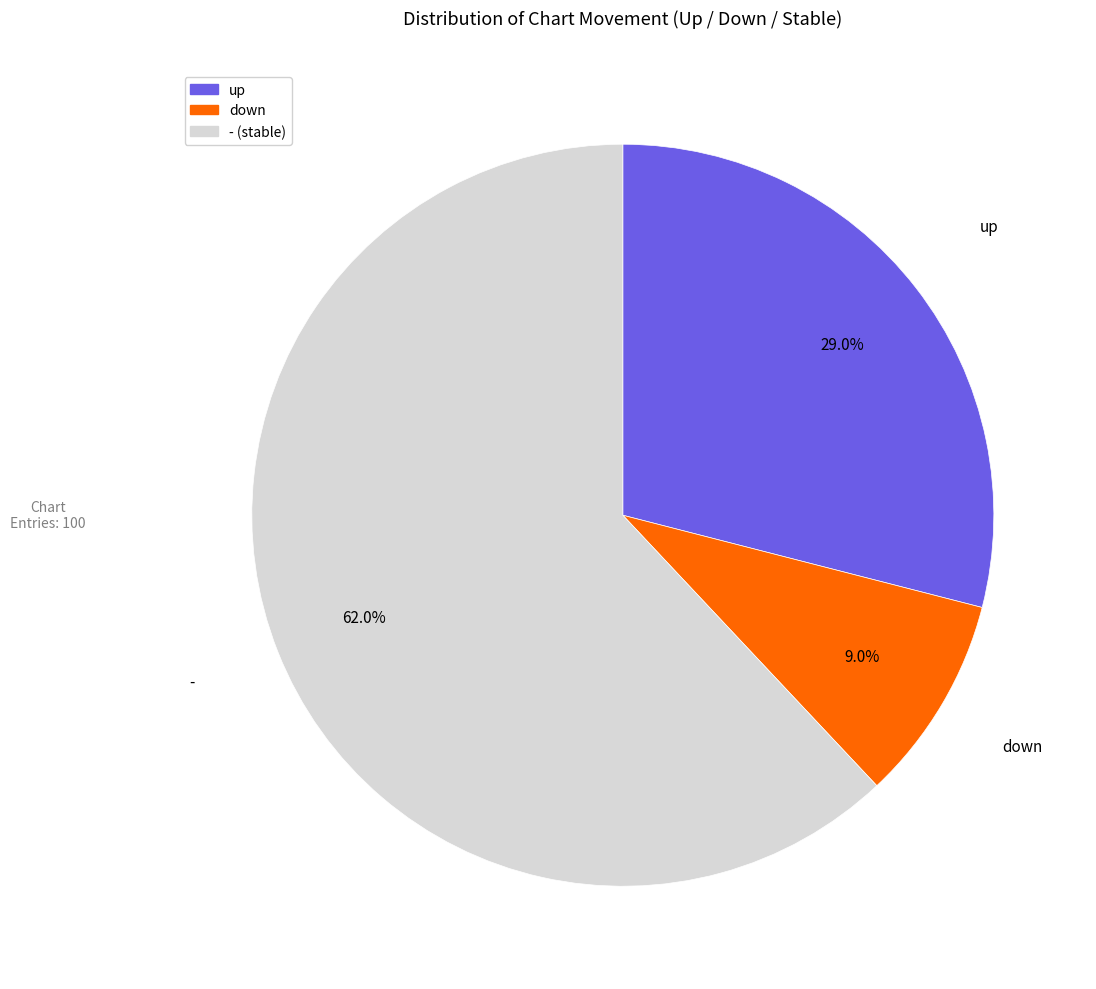

Rank the categories by value from lowest to highest.

down, up, -